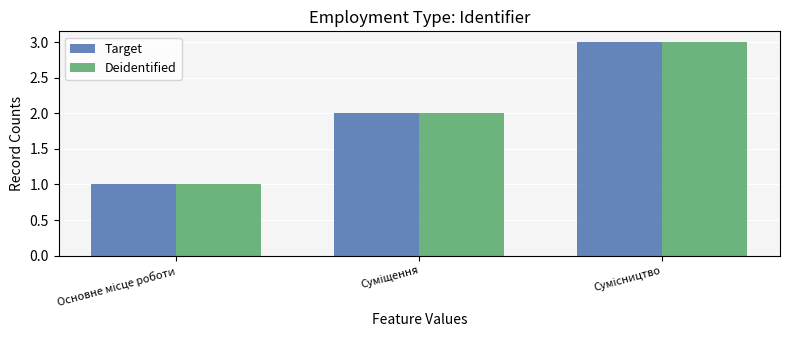

What is the average value of the Target series?

2